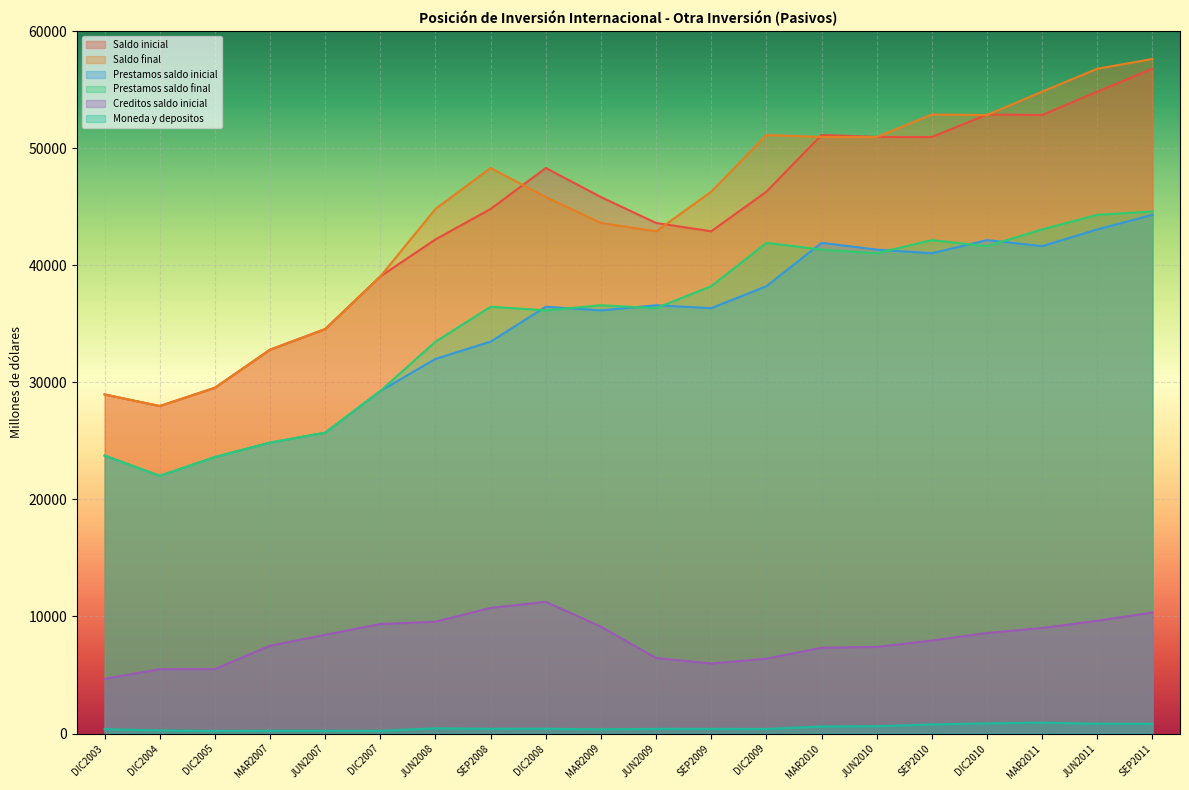

What are all the series names shown in the legend?

Saldo inicial, Saldo final, Prestamos saldo inicial, Prestamos saldo final, Creditos saldo inicial, Moneda y depositos